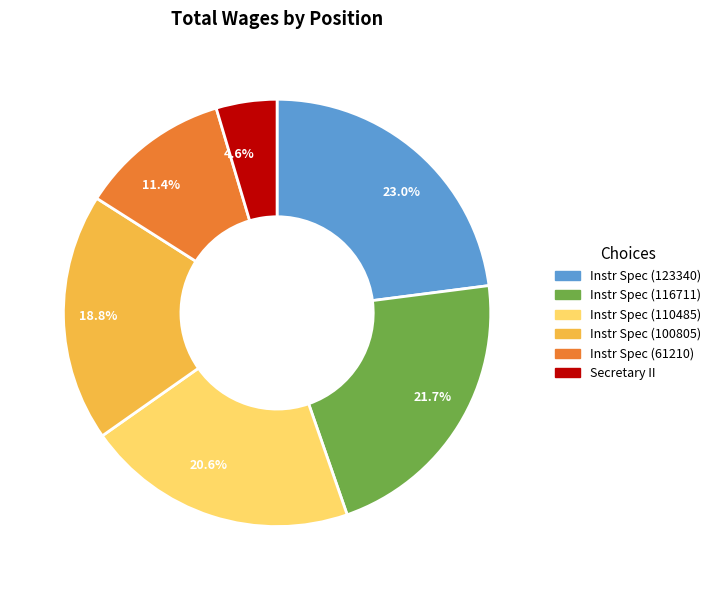

To the nearest percent, what is the difference between the largest and smallest slice percentages?

18%